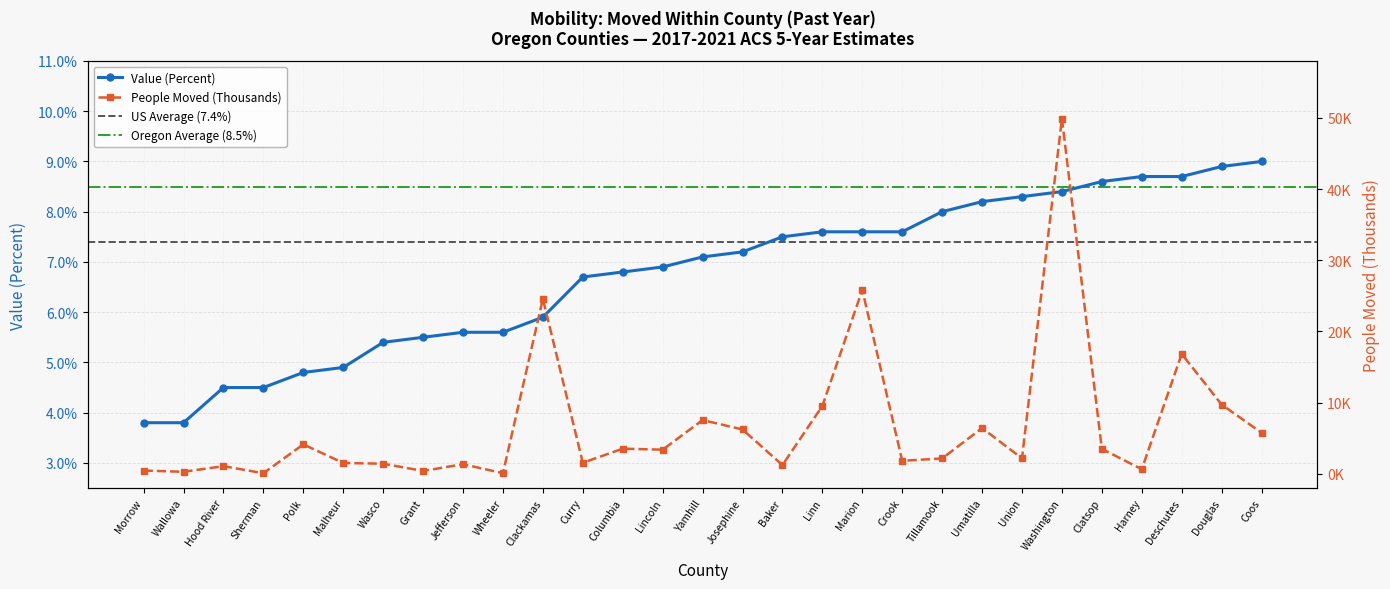

Rank the categories by People Moved (Thousands) value from highest to lowest.

Washington, Marion, Clackamas, Deschutes, Douglas, Linn, Yamhill, Umatilla, Josephine, Coos, Polk, Columbia, Clatsop, Lincoln, Union, Tillamook, Crook, Curry, Malheur, Wasco, Jefferson, Baker, Hood River, Harney, Morrow, Grant, Wallowa, Wheeler, Sherman